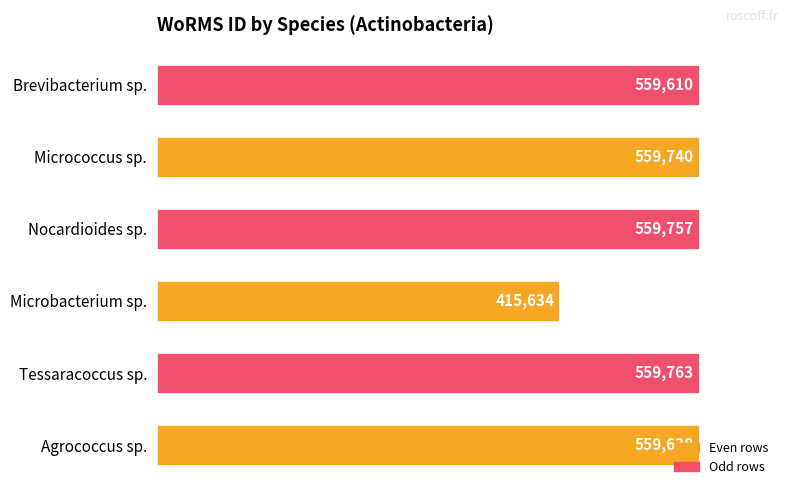

What value does the data have at Brevibacterium sp., to the nearest 50?

559600